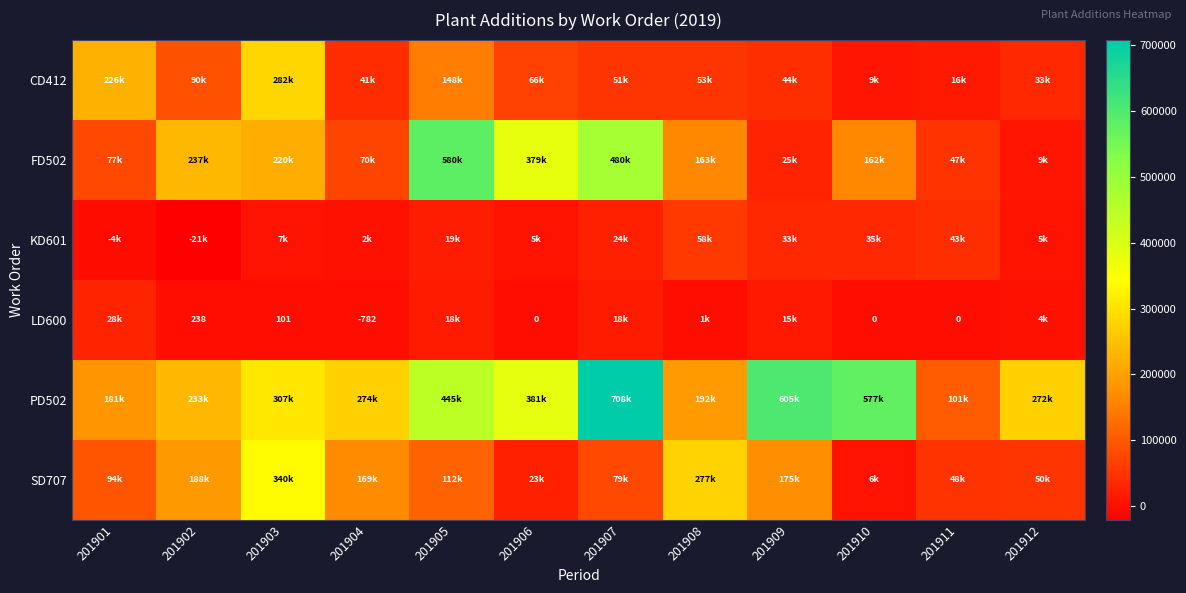

At which category is the sum across all series the highest?

201907